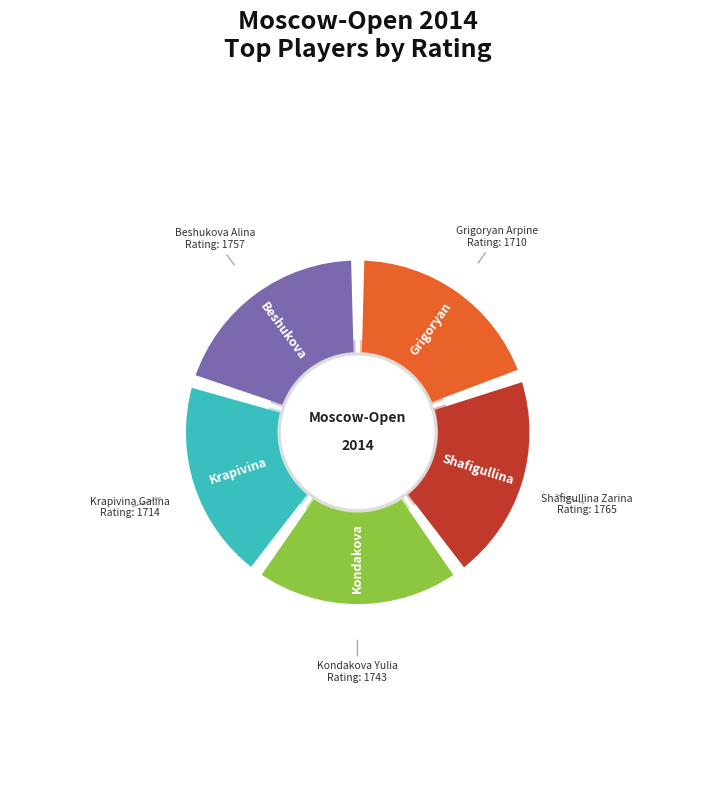

Is there a majority slice in this chart?

No